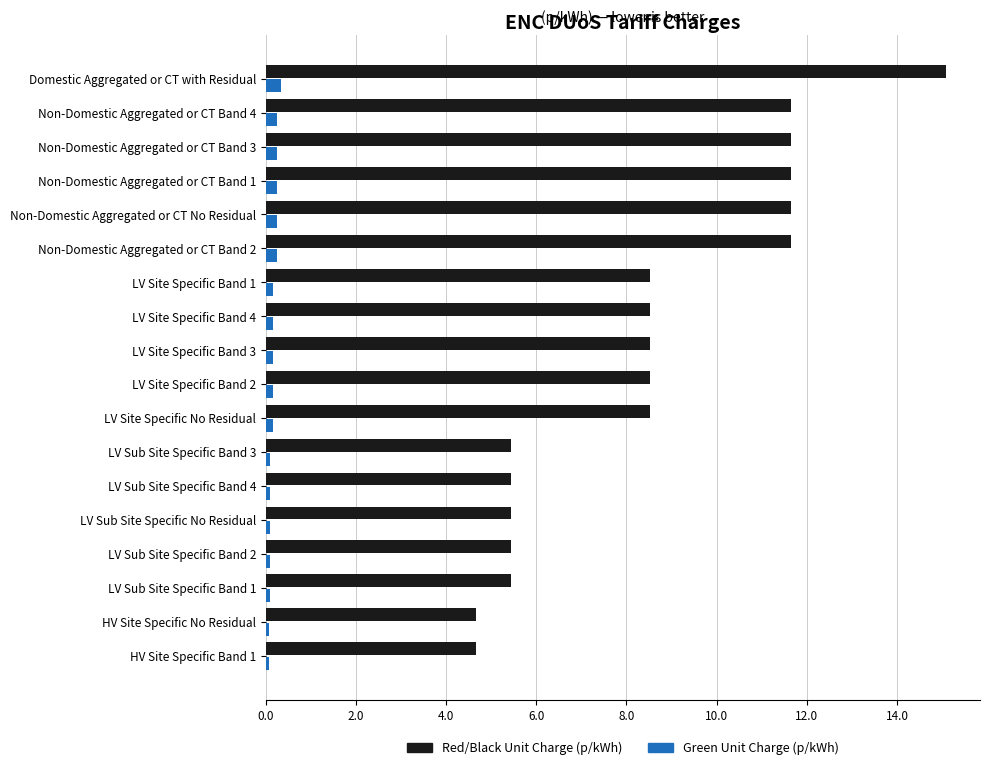

List the series in order of their peak value, lowest first.

Green Unit Charge (p/kWh), Red/Black Unit Charge (p/kWh)